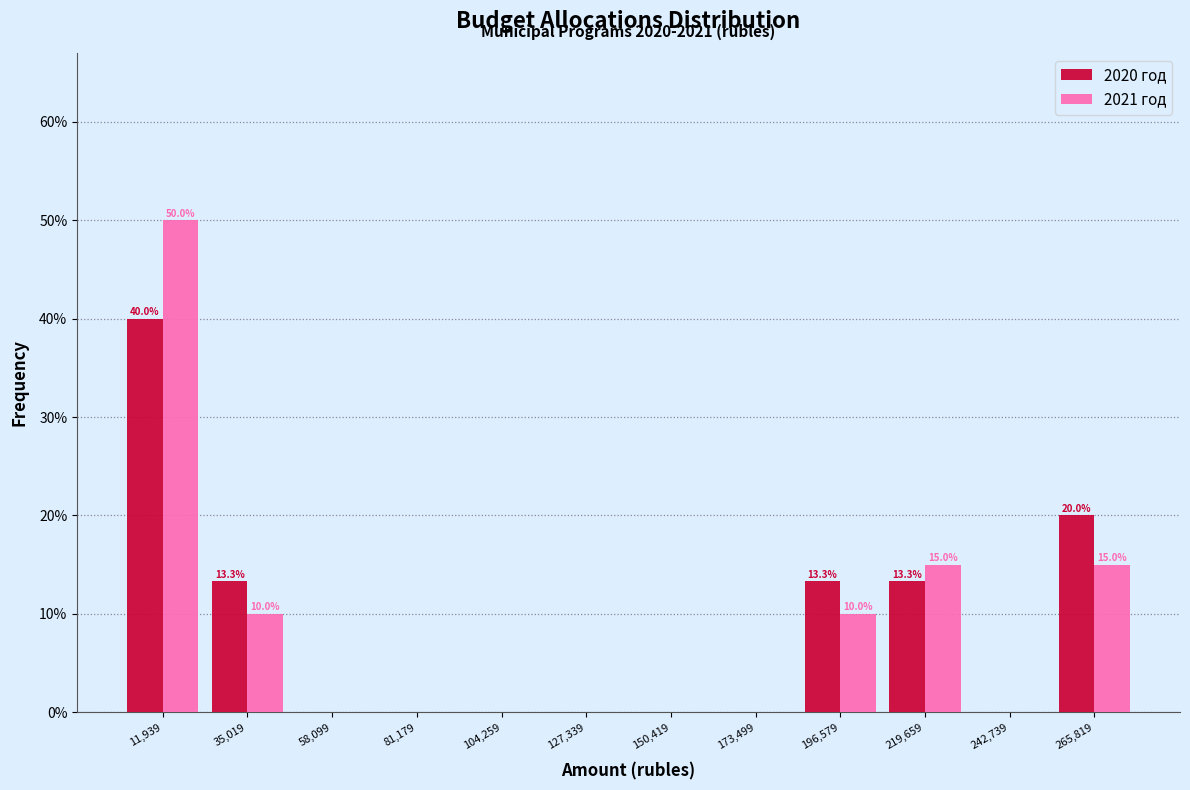

In the 2021 год series, which range on the x-axis has the tallest bar?

0 to 25000